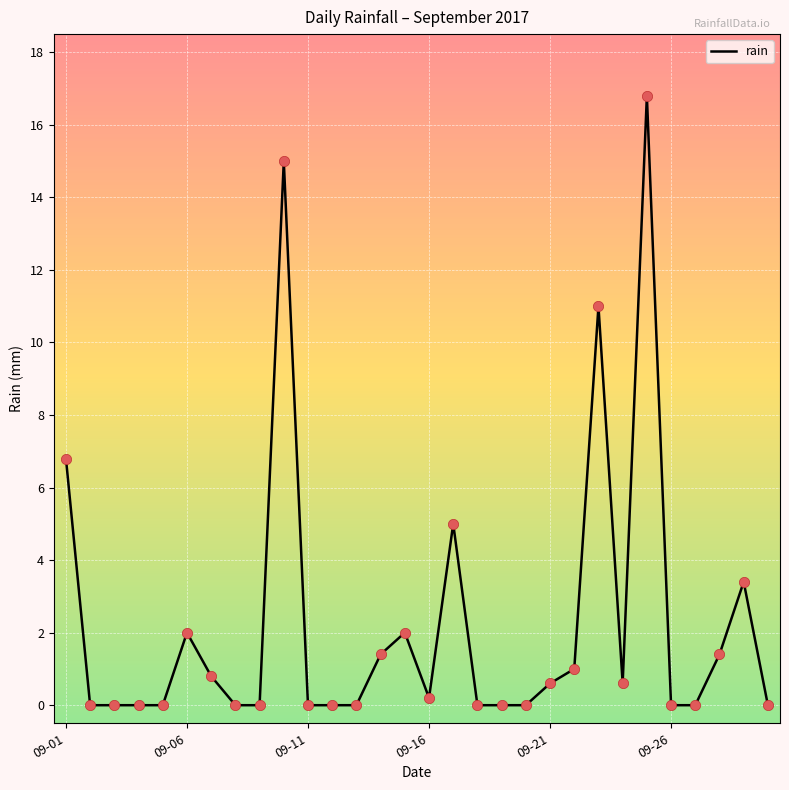

What is the difference between the maximum and minimum values?

16.8